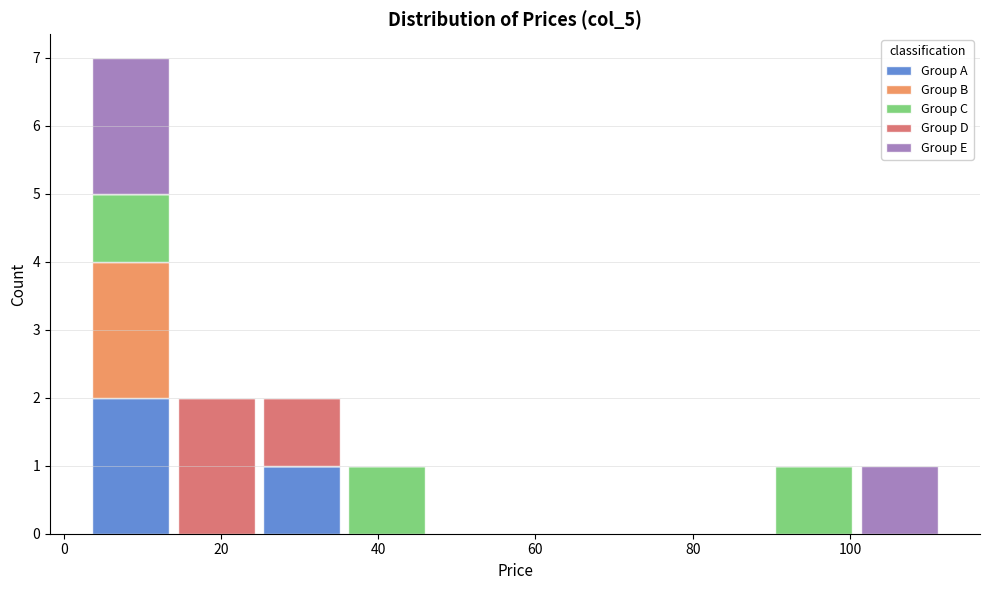

Reading left to right, transcribe this chart: for each stacked bar, give the range it covers on the x-axis and its total height. Neither the bar edges nor the heights are printed on the chart, so give them approximately, as read against the axes.

4 to 14: 7
14 to 24: 2
24 to 36: 2
36 to 46: 1
46 to 58: 0
58 to 68: 0
68 to 80: 0
80 to 90: 0
90 to 100: 1
100 to 112: 1